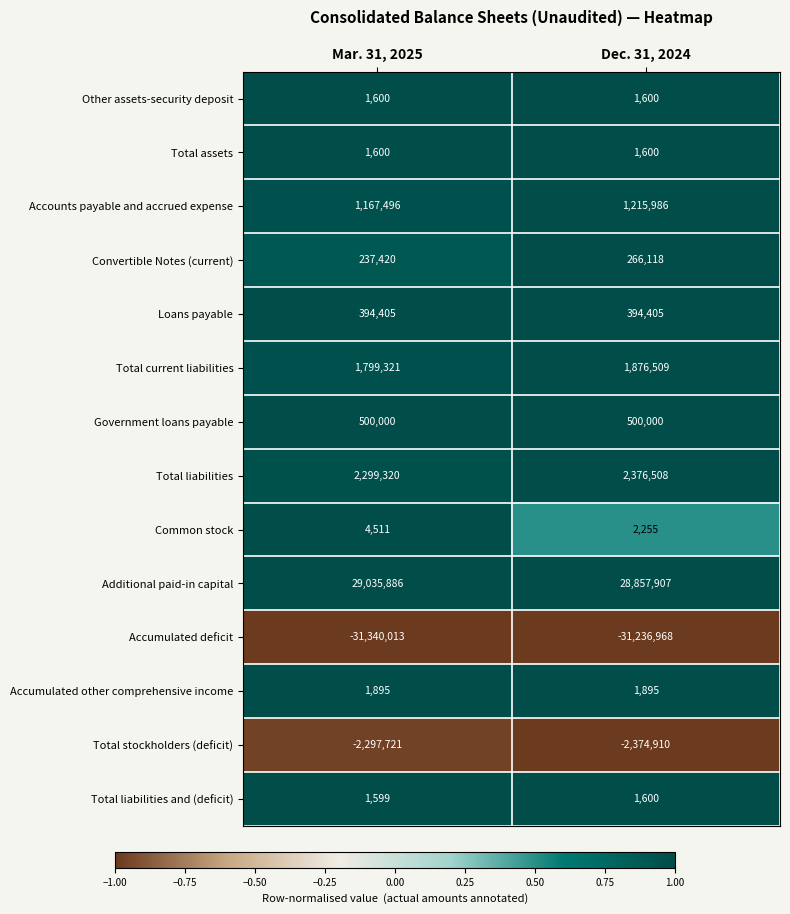

Where is Total liabilities and (deficit) nearest to the value 1599?

Mar. 31, 2025